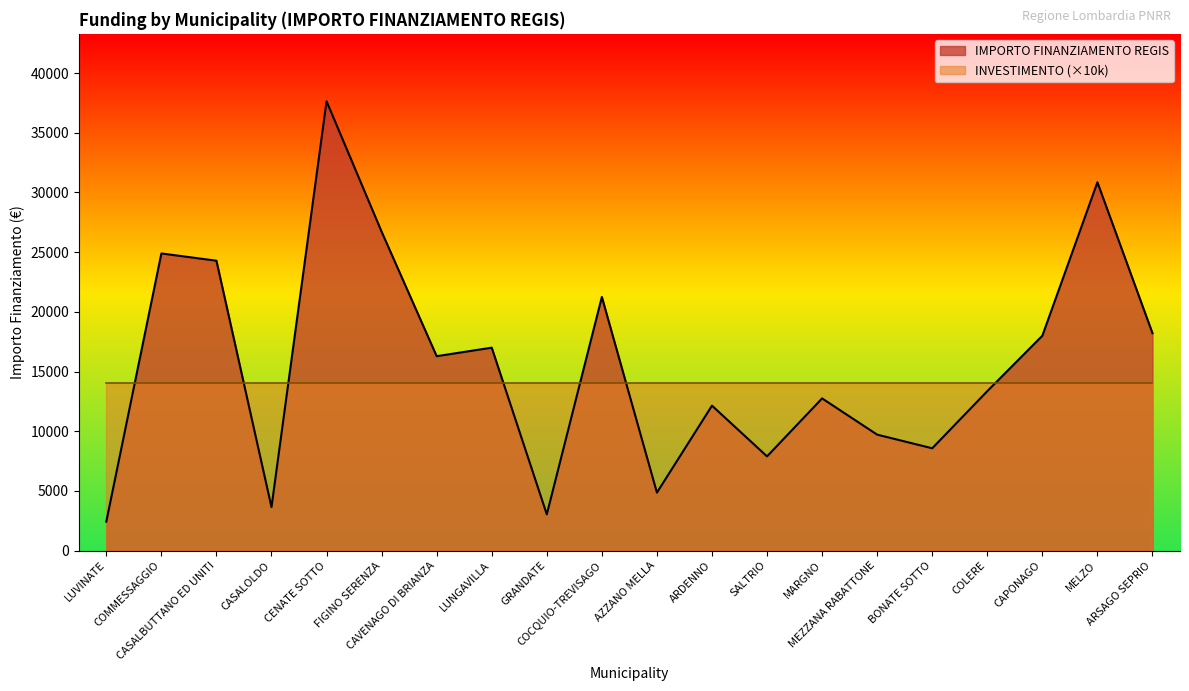

How many values are below 16283?

10